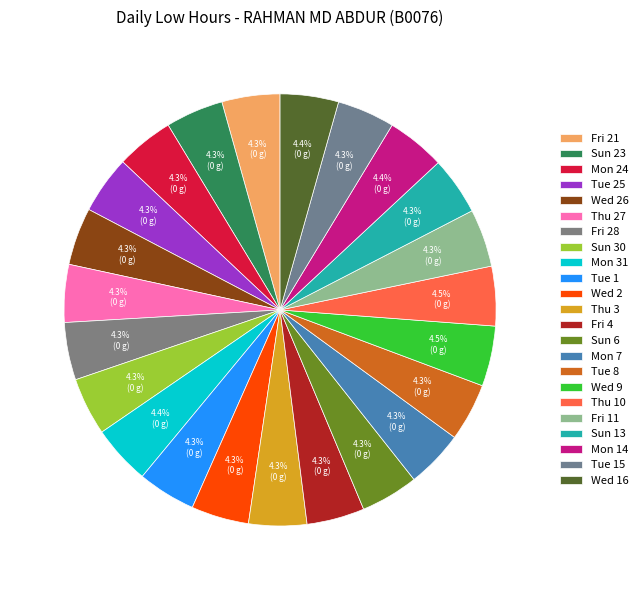

How many segments does this pie chart have?

23